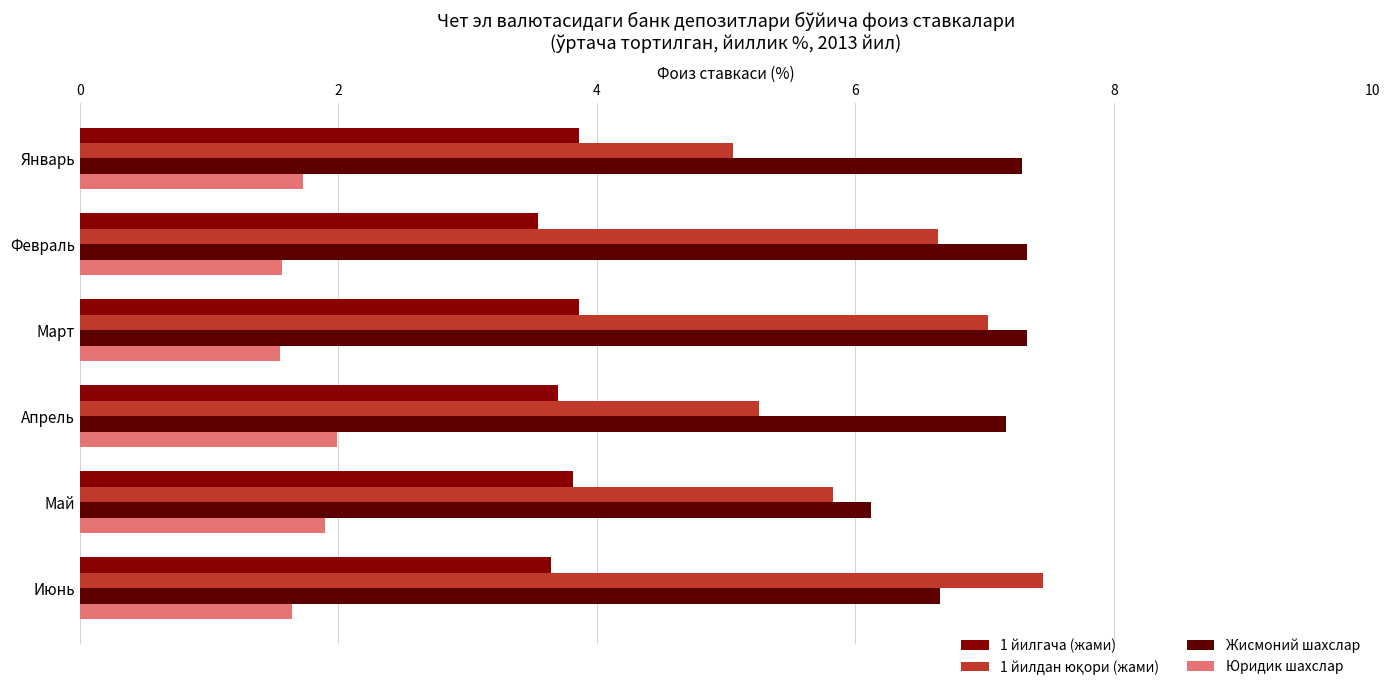

Is the value of Жисмоний шахслар at Январь greater than the value of 1 йилгача (жами) at Июнь?

Yes